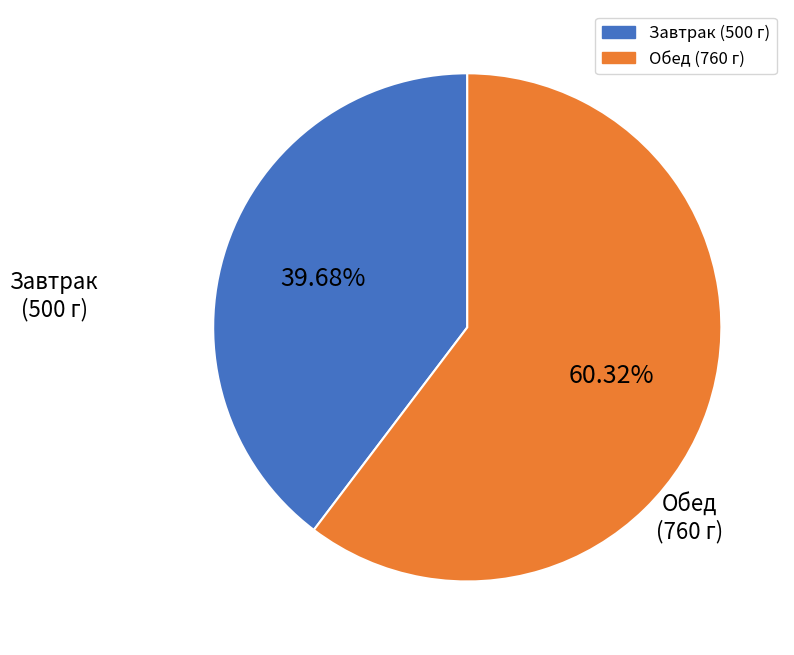

How many slices are in this pie chart?

2